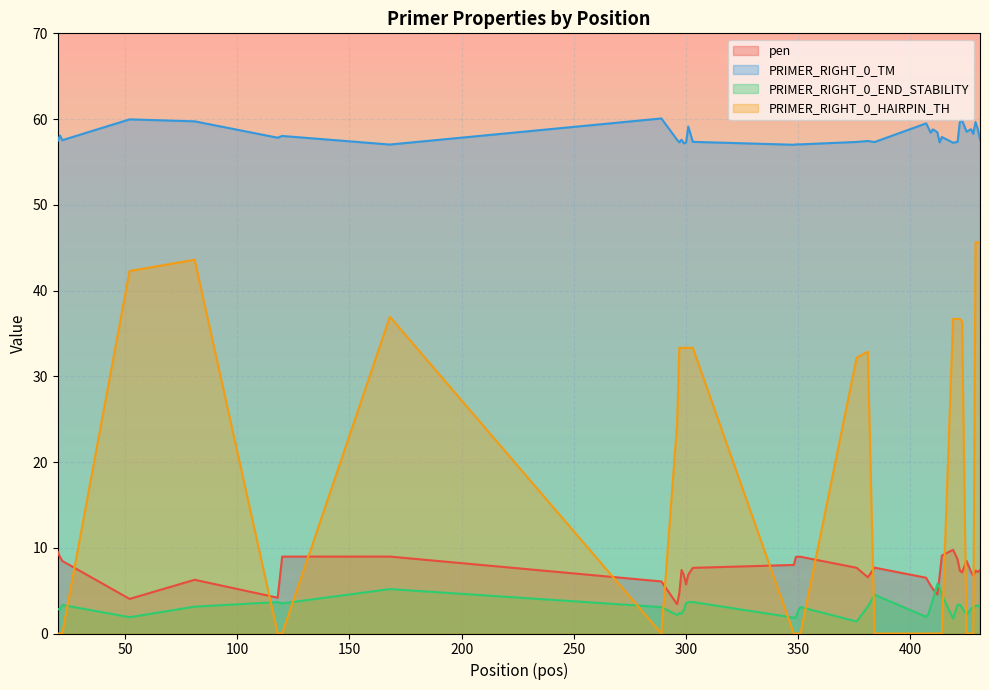

After their last crossing, which series has the higher values: PRIMER_RIGHT_0_HAIRPIN_TH or pen?

PRIMER_RIGHT_0_HAIRPIN_TH